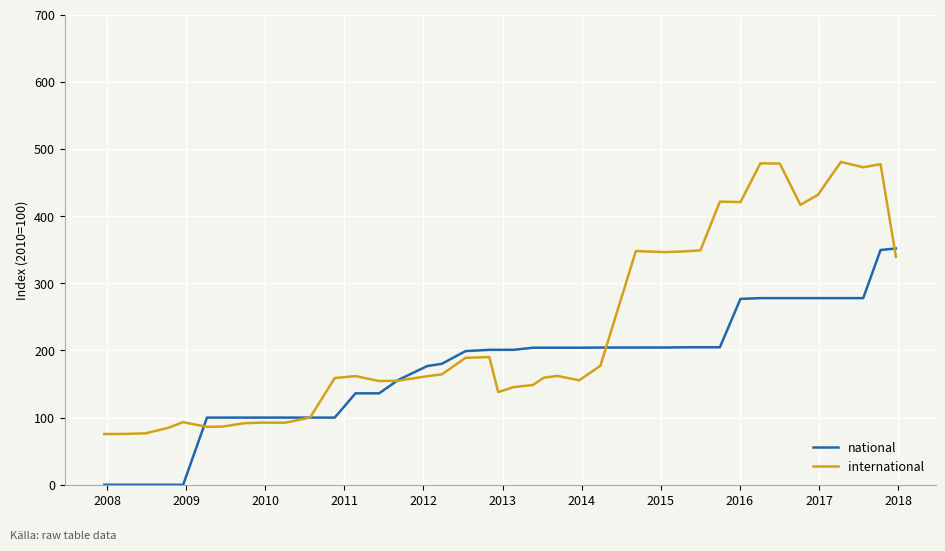

What is the maximum value shown in the chart?

480.6